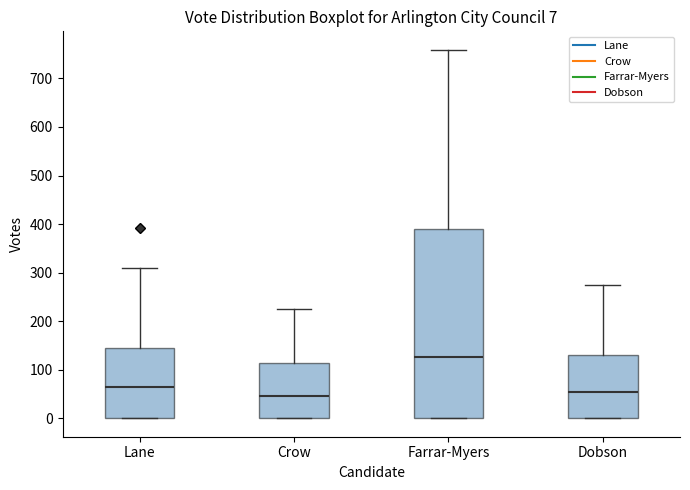

Comparing the boxes themselves (not the whiskers), which one is the tallest?

Farrar-Myers